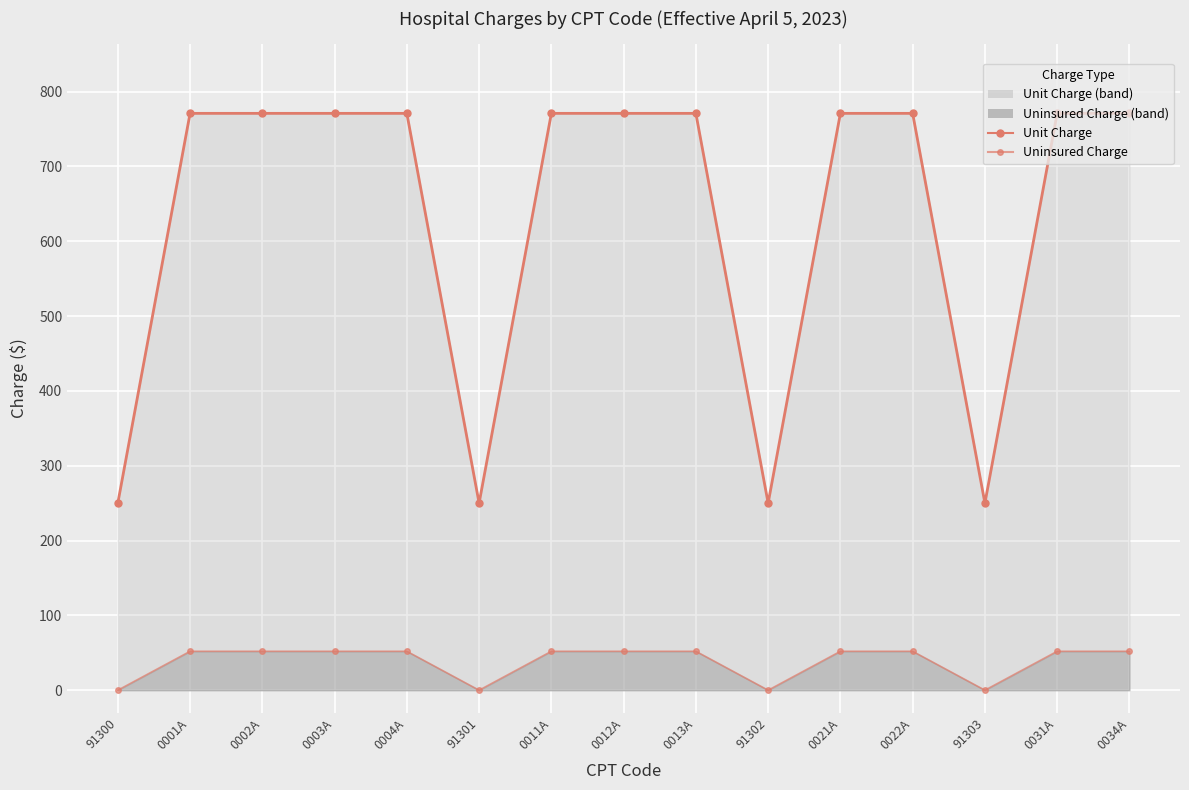

At how many categories does at least one series exceed 117?

15